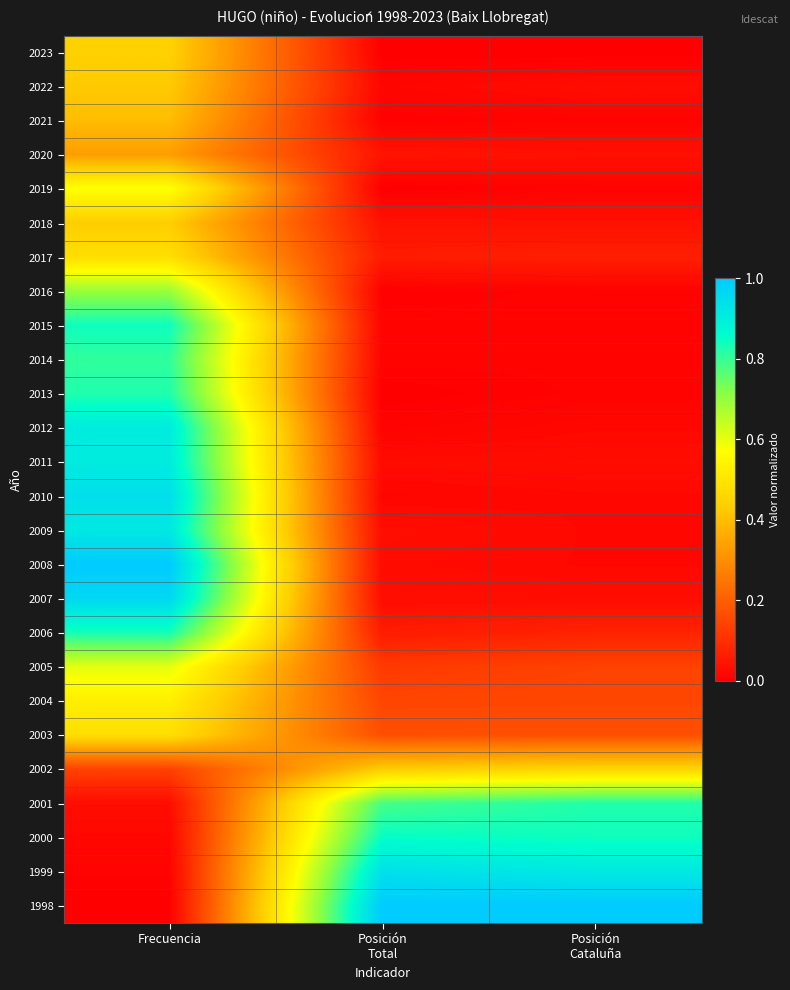

At which category is the sum across all series the highest?

Frecuencia